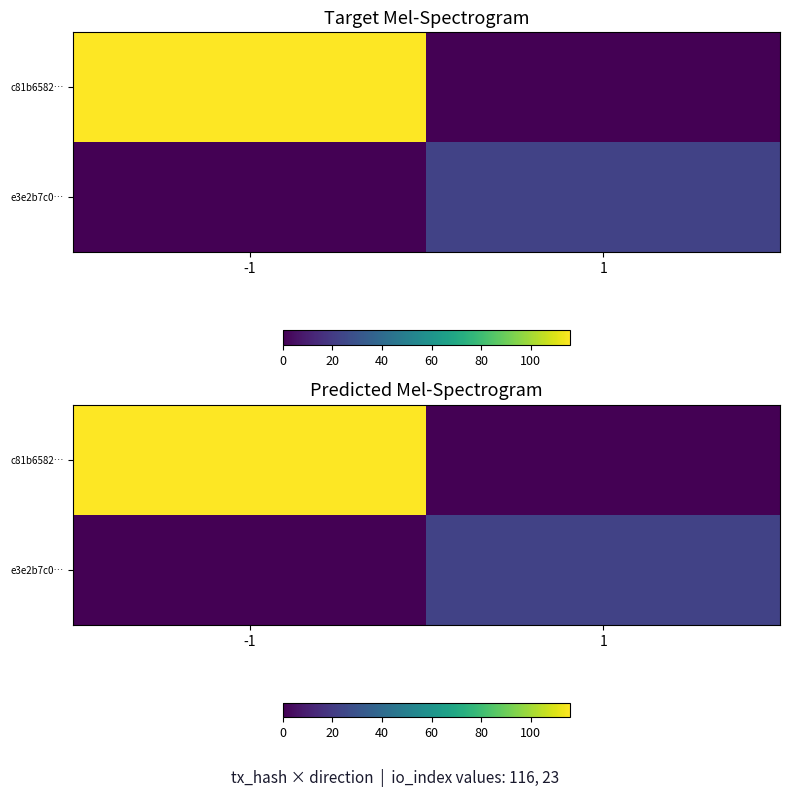

What is the average value of the c81b6582… series?

58